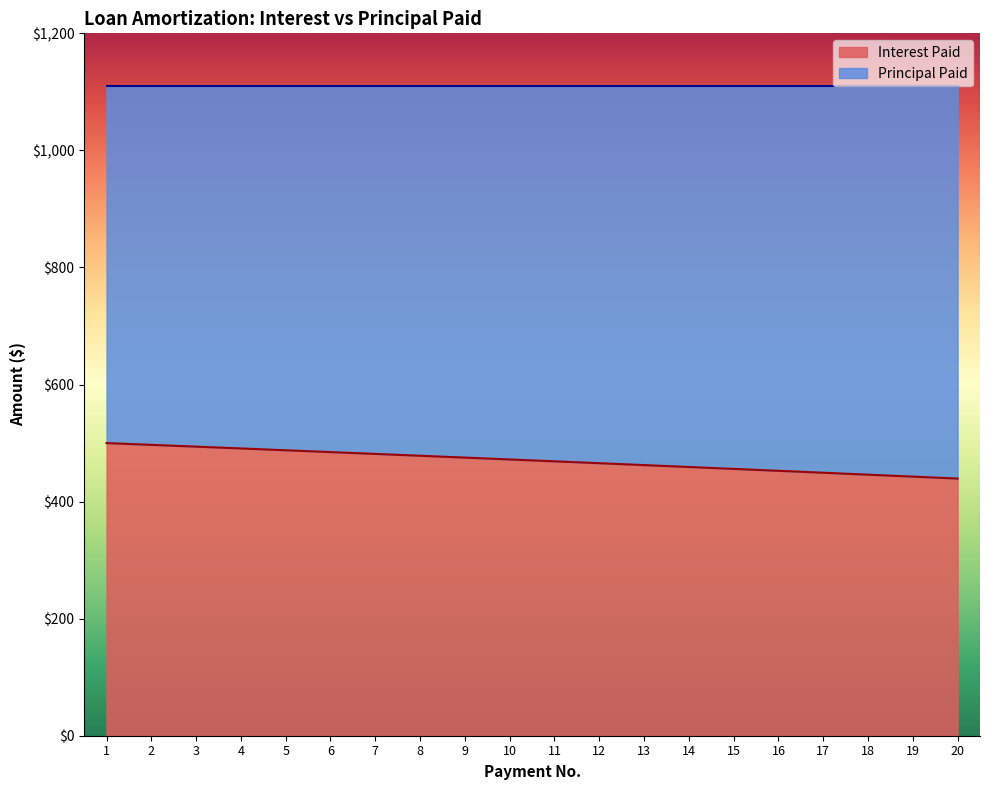

What is the difference between the maximum and minimum values in the Interest Paid series?

60.7